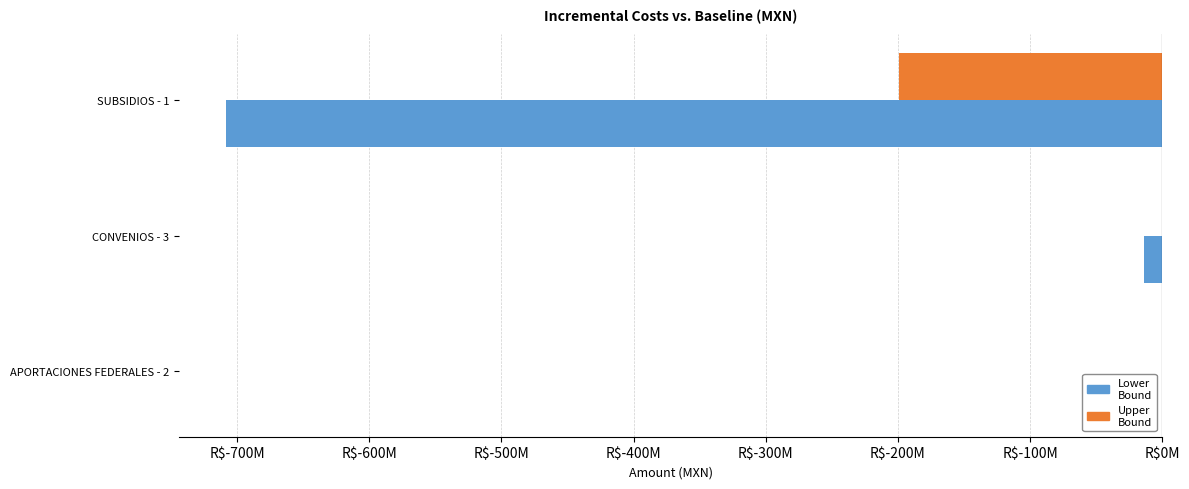

What are all the series names shown in the legend?

Lower Bound, Upper Bound